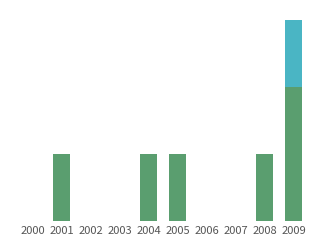

What is the total value across all series at 2009?

3